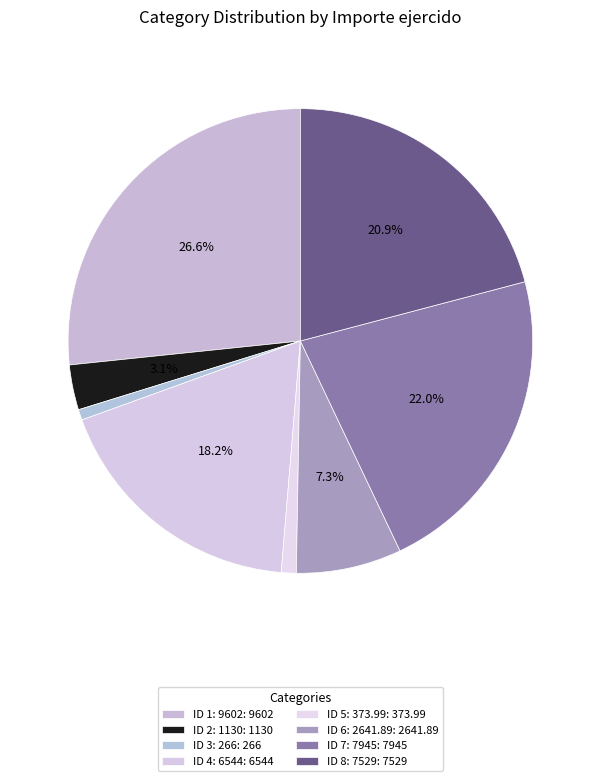

Count the number of slices in the pie.

8